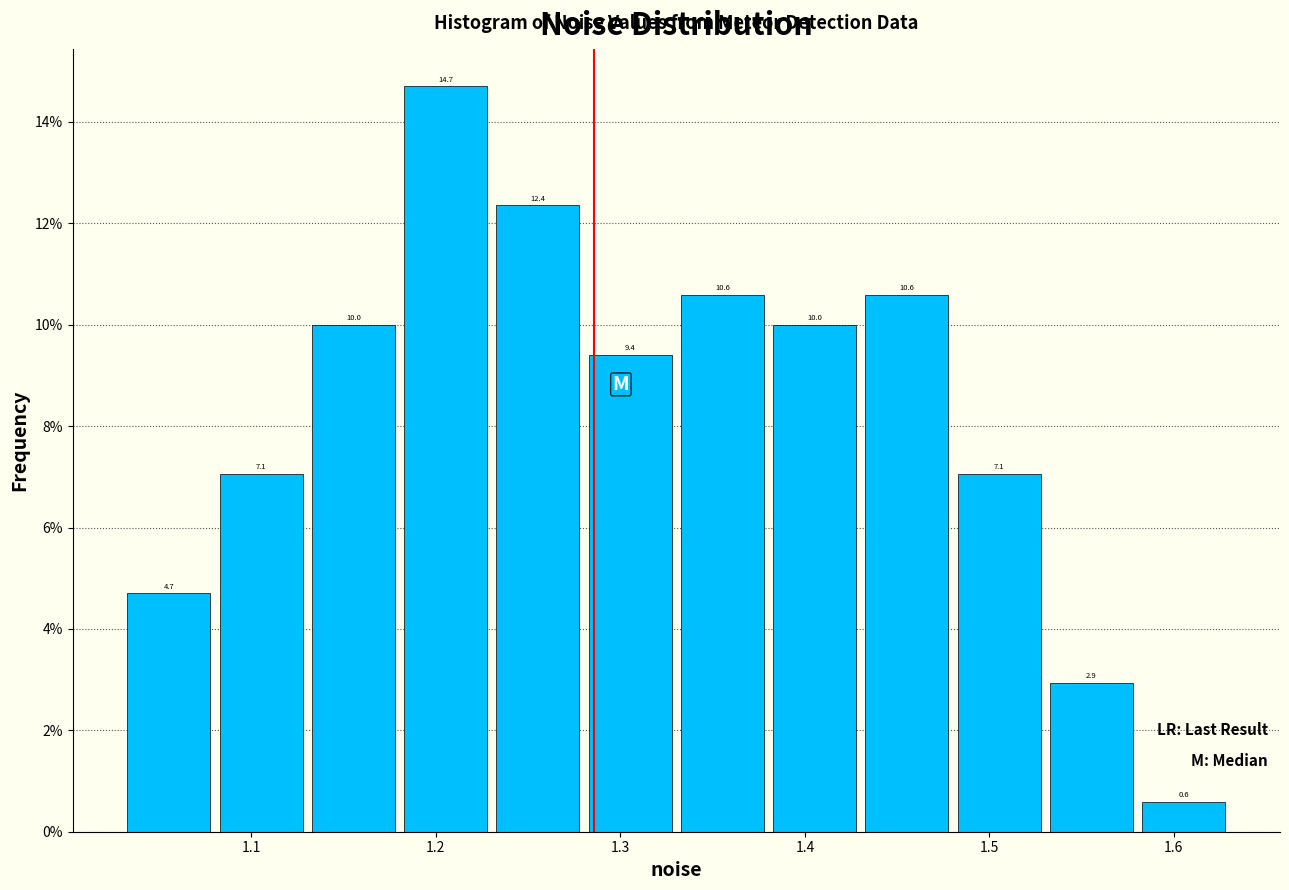

How tall is the bar that spans 1.58 to 1.63 on the x-axis? The bar edges are not printed on the chart, so give them approximately, as read against the axis.

0.6